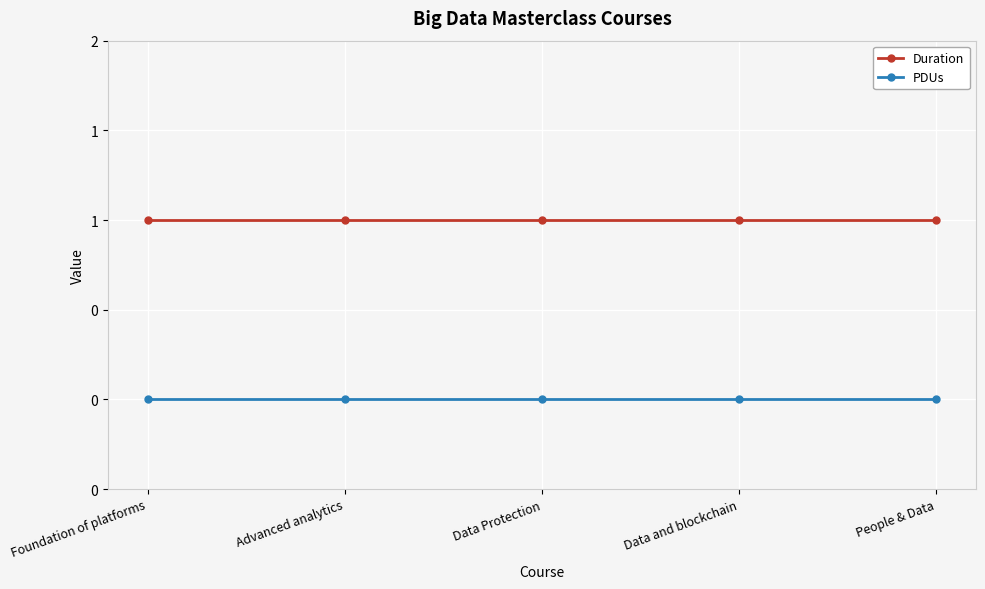

What are all the series names shown in the legend?

Duration, PDUs